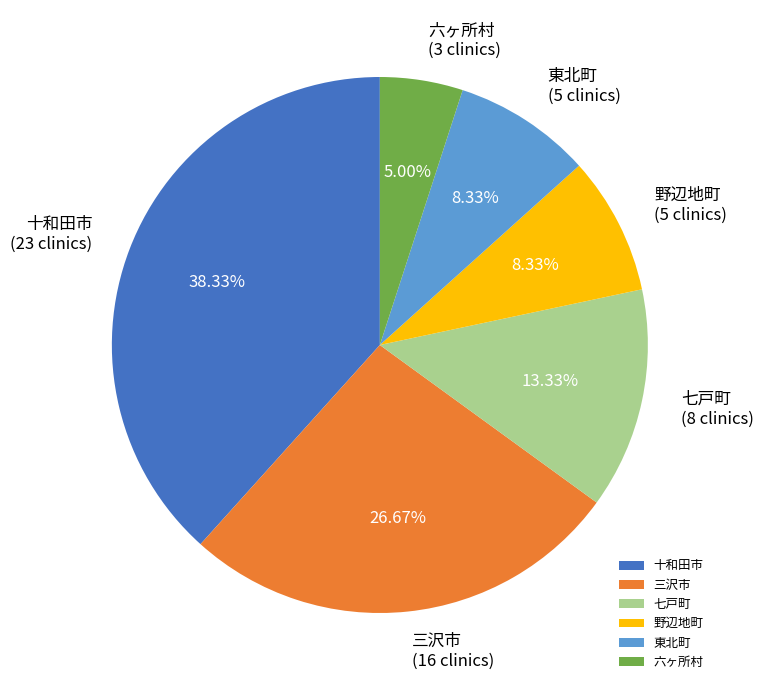

Approximately how many times larger is the value at 十和田市 compared to 野辺地町?

4.6